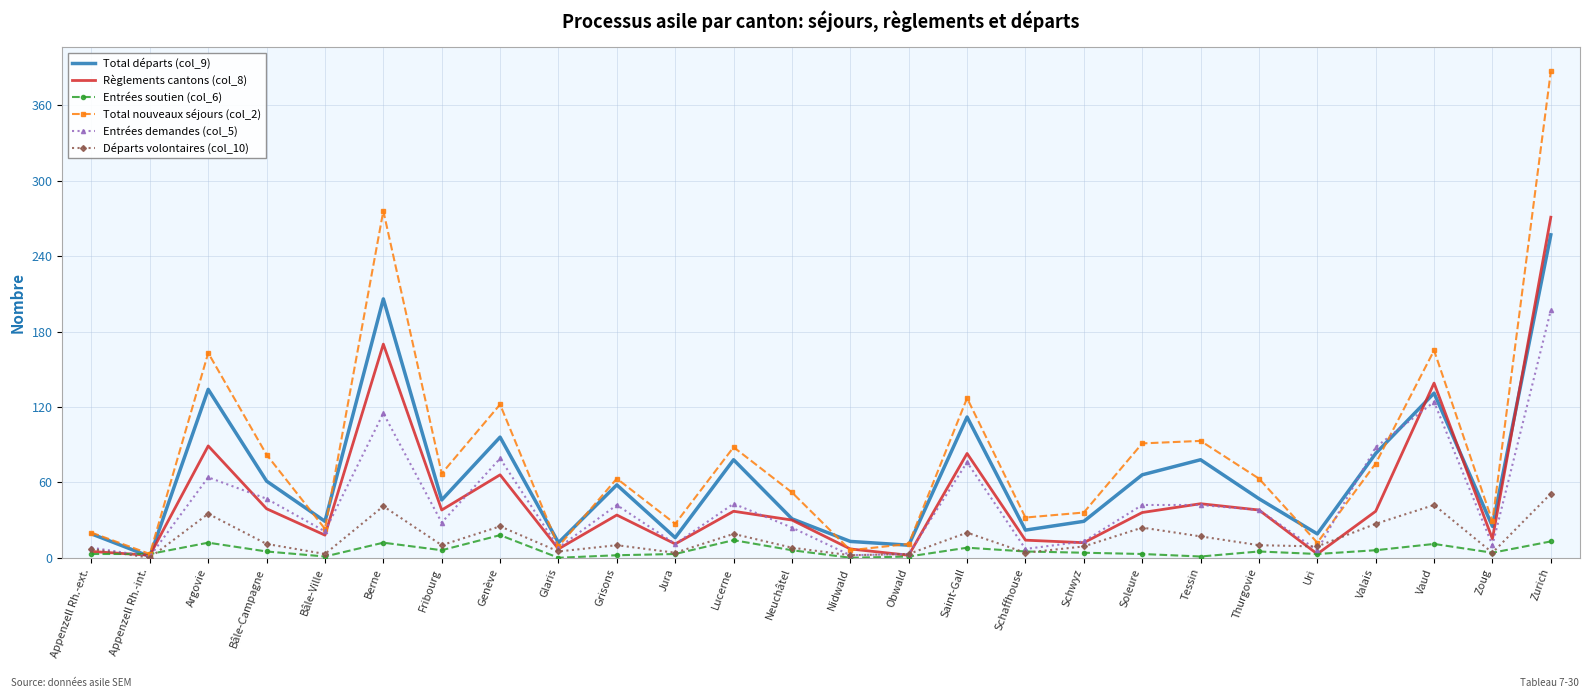

What is the total value across all series at Glaris?

41